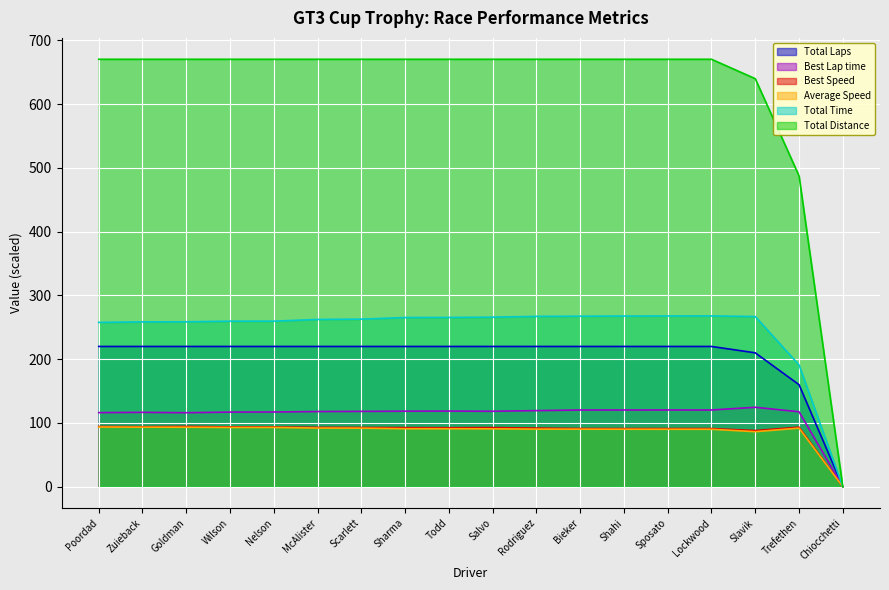

What is the sum of all Total Laps values?

3670.0